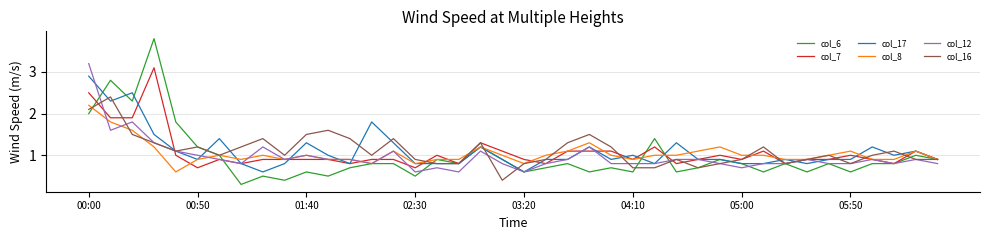

At how many categories does at least one series exceed 3?

2